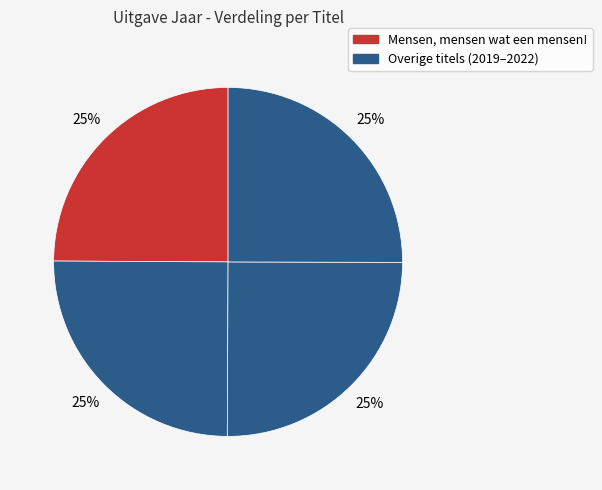

How many slices are in this pie chart?

4